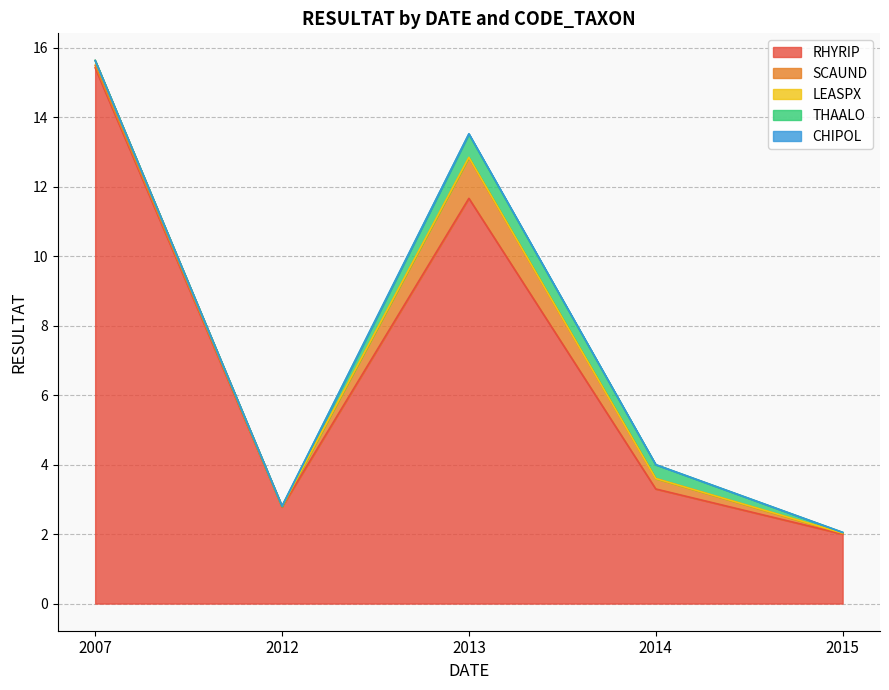

What is the difference between the maximum and second lowest values in the THAALO series?

0.7